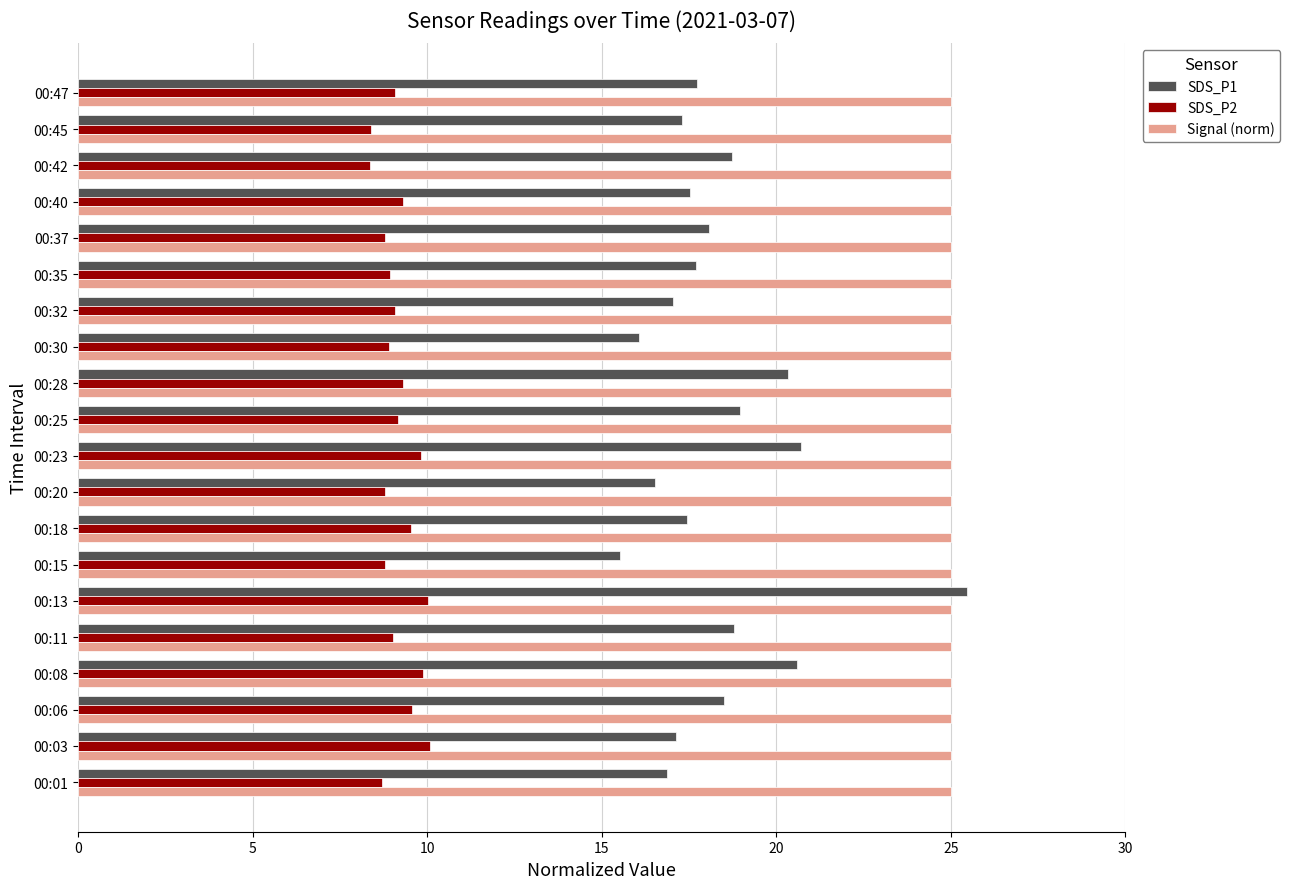

At 00:25, list the series in order from largest to smallest.

Signal (norm), SDS_P1, SDS_P2